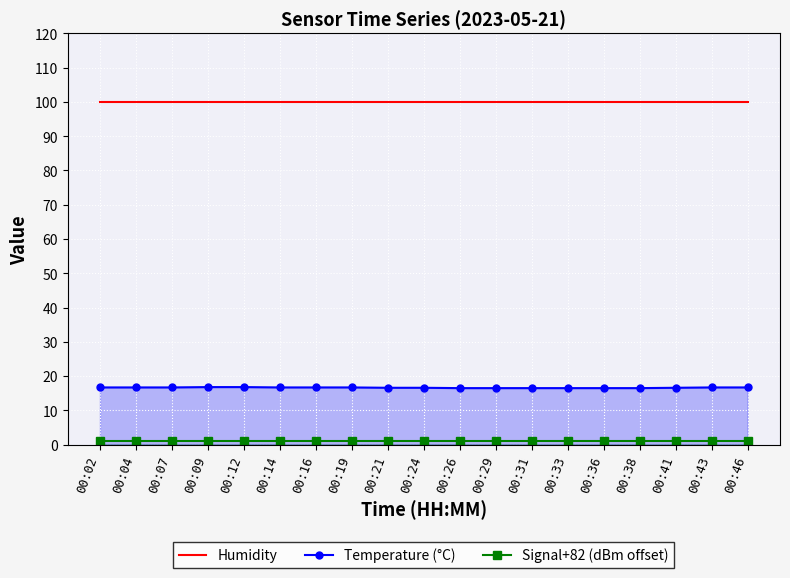

True or false: Humidity has more than 0 points higher than both neighbors.

False